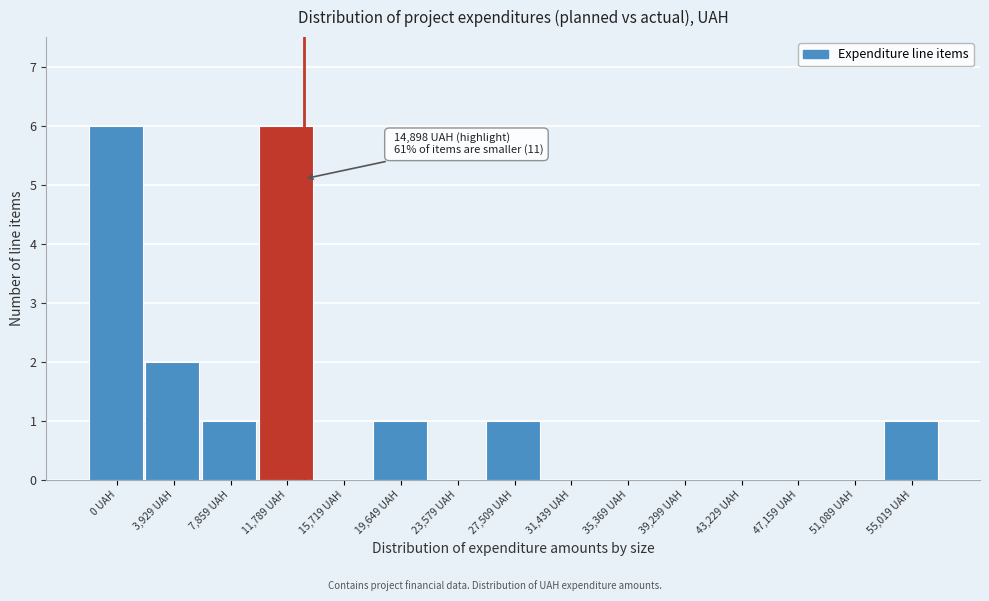

Reading right to left, transcribe all the data shown in this chart.

55,019 UAH=1	51,089 UAH=0	47,159 UAH=0	43,229 UAH=0	39,299 UAH=0	35,369 UAH=0	31,439 UAH=0	27,509 UAH=1	23,579 UAH=0	19,649 UAH=1	15,719 UAH=0	11,789 UAH=6	7,859 UAH=1	3,929 UAH=2	0 UAH=6